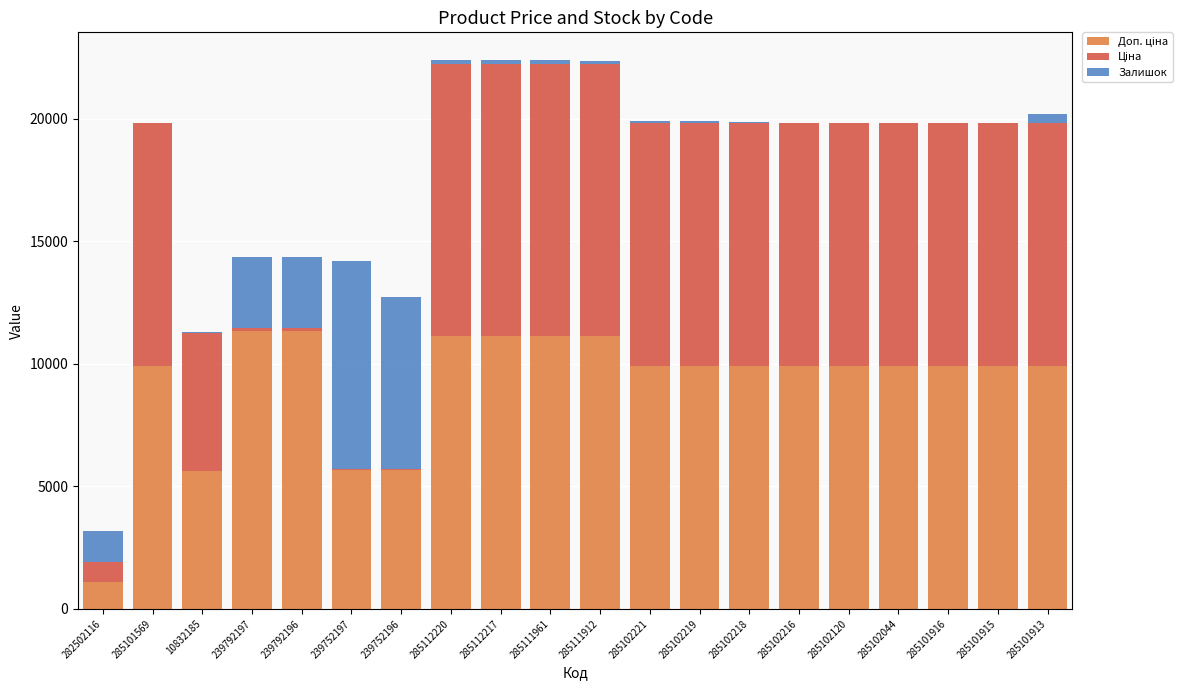

The value of Доп. ціна at 239752197 is 1524.0. True or false?

False